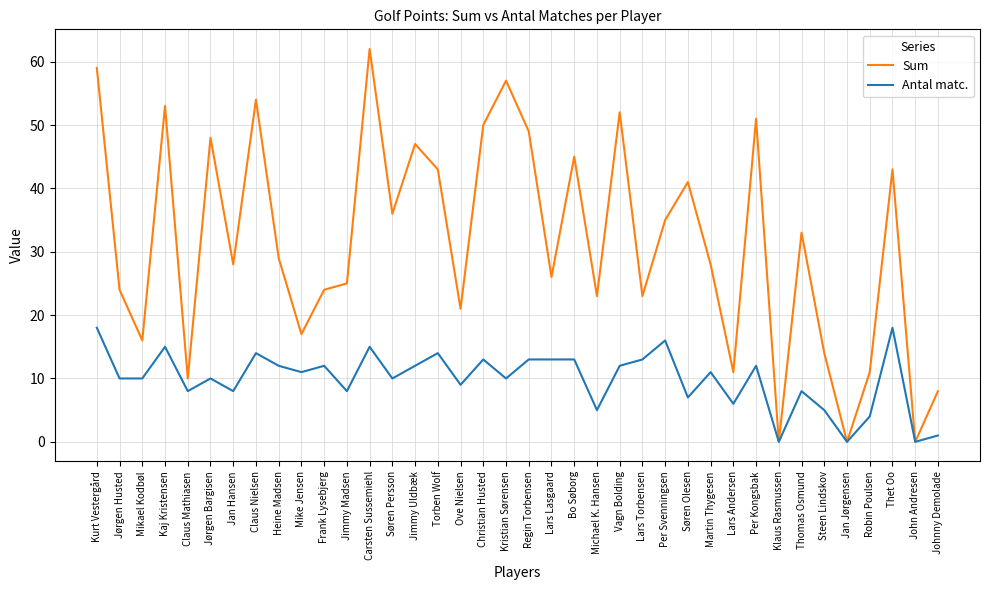

Which series changed the most between Claus Nielsen and Bo Søborg?

Sum